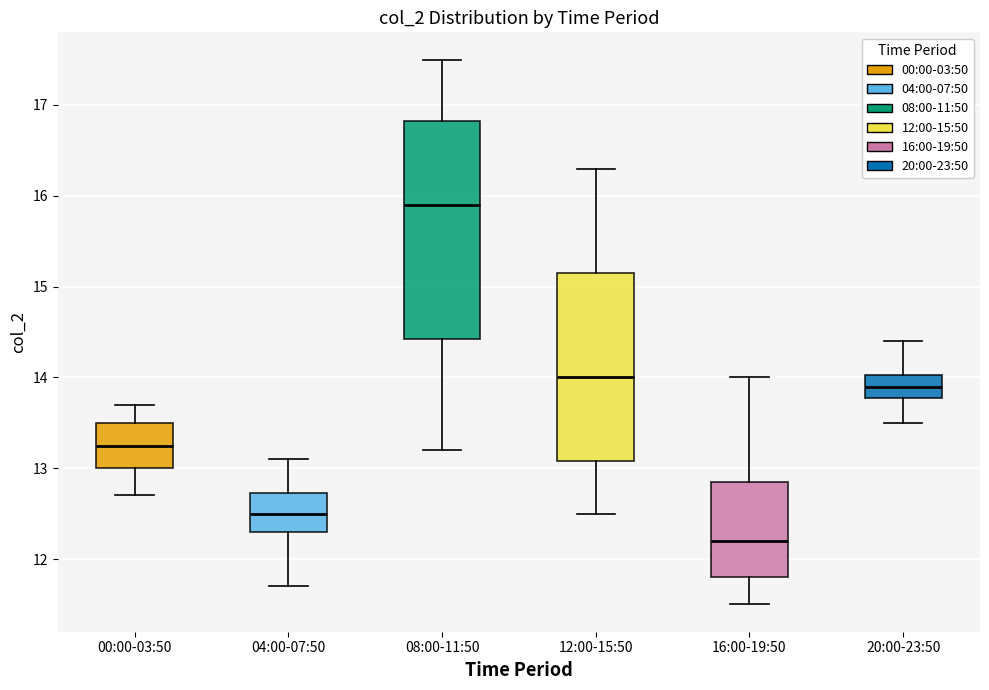

Which box has the lowest median line?

16:00-19:50